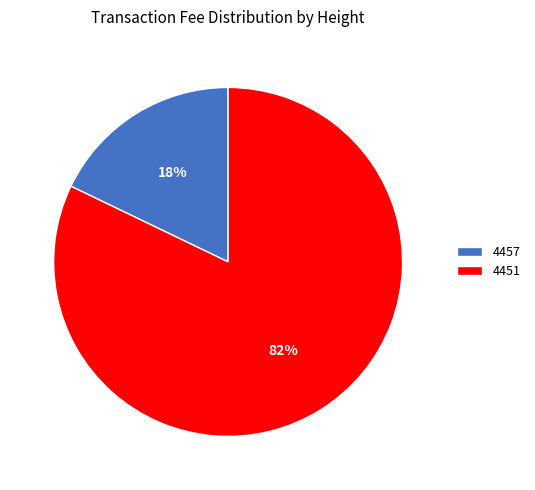

Rank the categories by value from lowest to highest.

4457, 4451